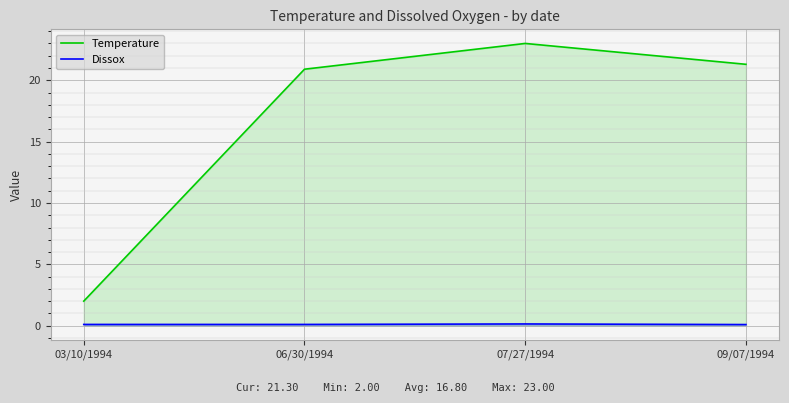

What is the sum of all Dissox values?

0.4